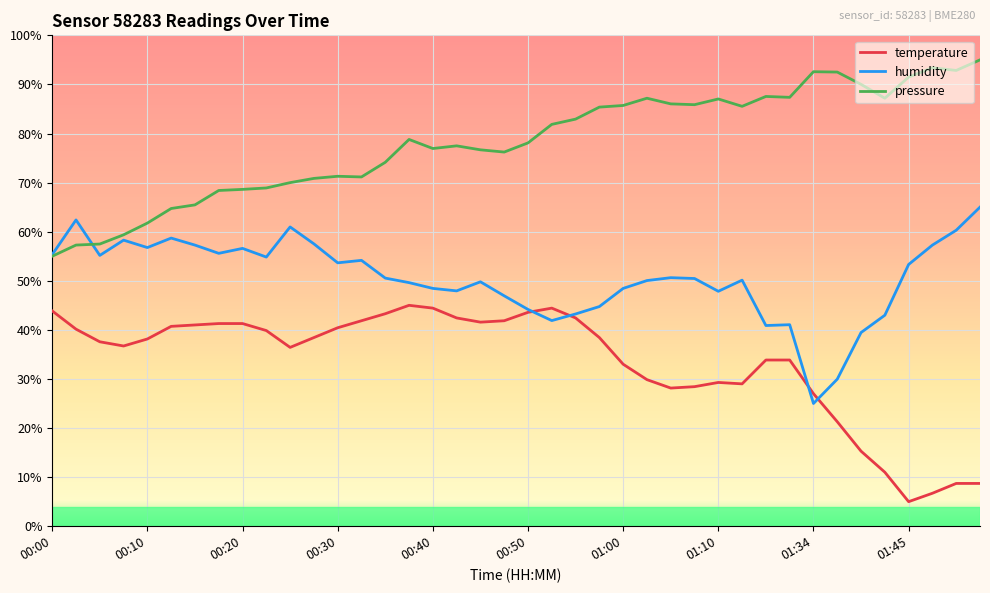

List the series in order of their peak value, lowest first.

temperature, humidity, pressure